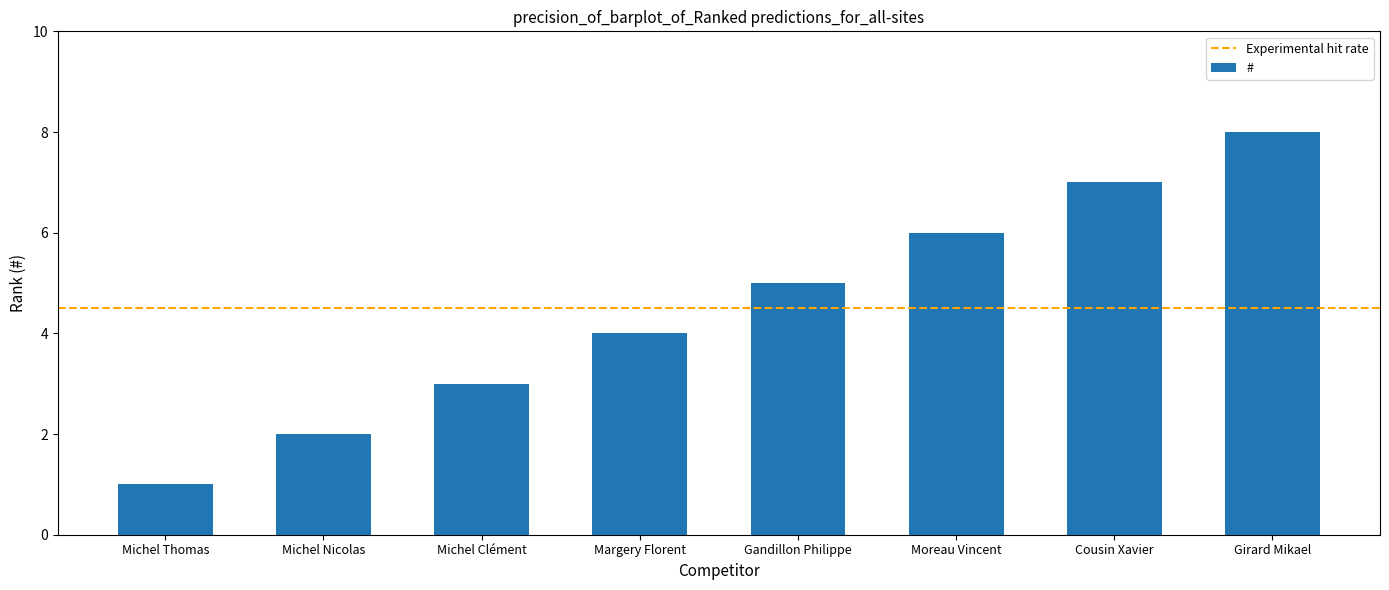

Does the chart contain stacked bars?

No